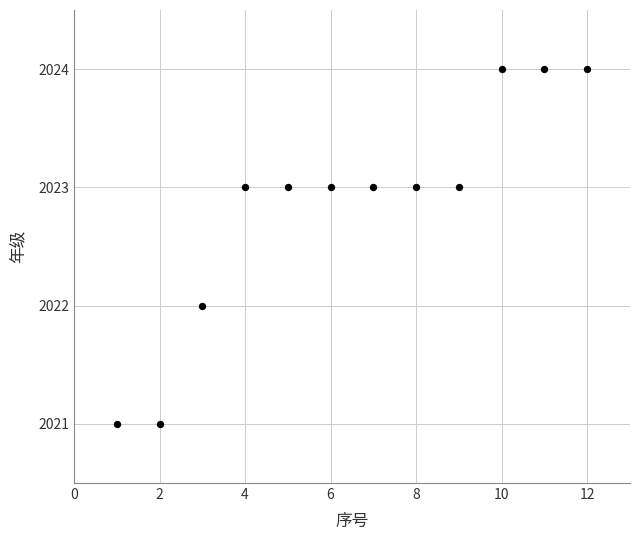

What is the average X value?

6